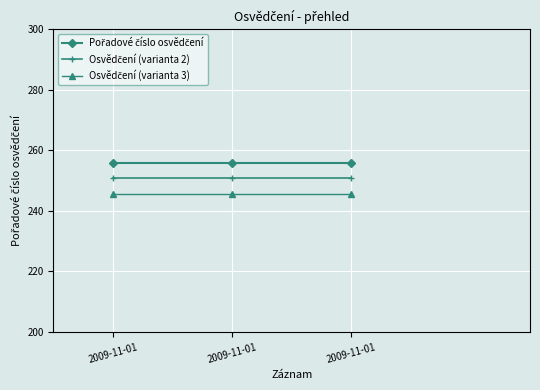

Reading left to right, transcribe all the data shown in this chart.

Pořadové číslo osvědčení: 2009-11-01=256.0	2009-11-01=256.0	2009-11-01=256.0
Osvědčení (varianta 2): 2009-11-01=250.9	2009-11-01=250.9	2009-11-01=250.9
Osvědčení (varianta 3): 2009-11-01=245.8	2009-11-01=245.8	2009-11-01=245.8